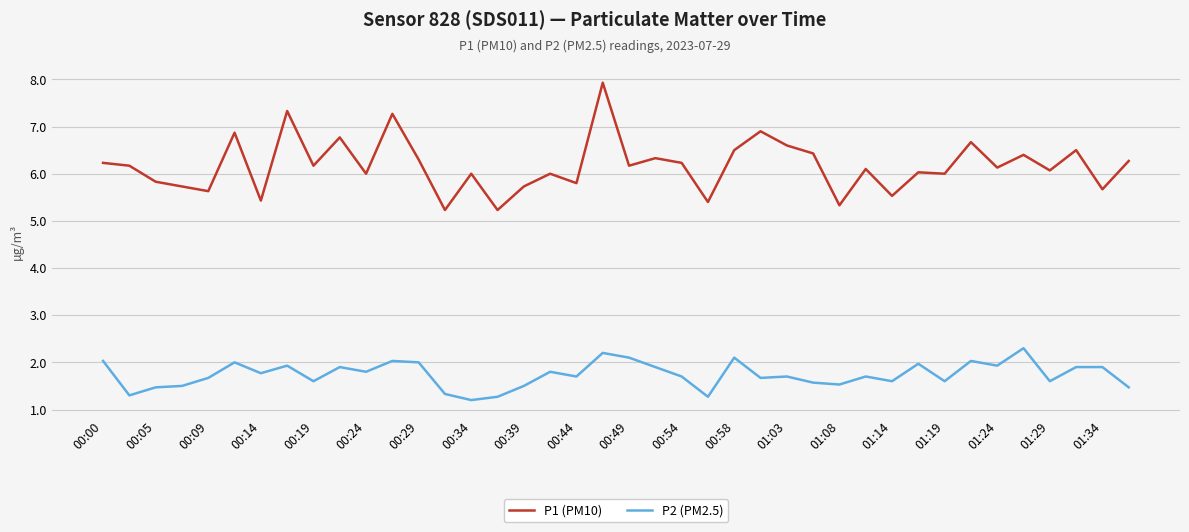

Which series has the largest range (max minus min)?

P1 (PM10)